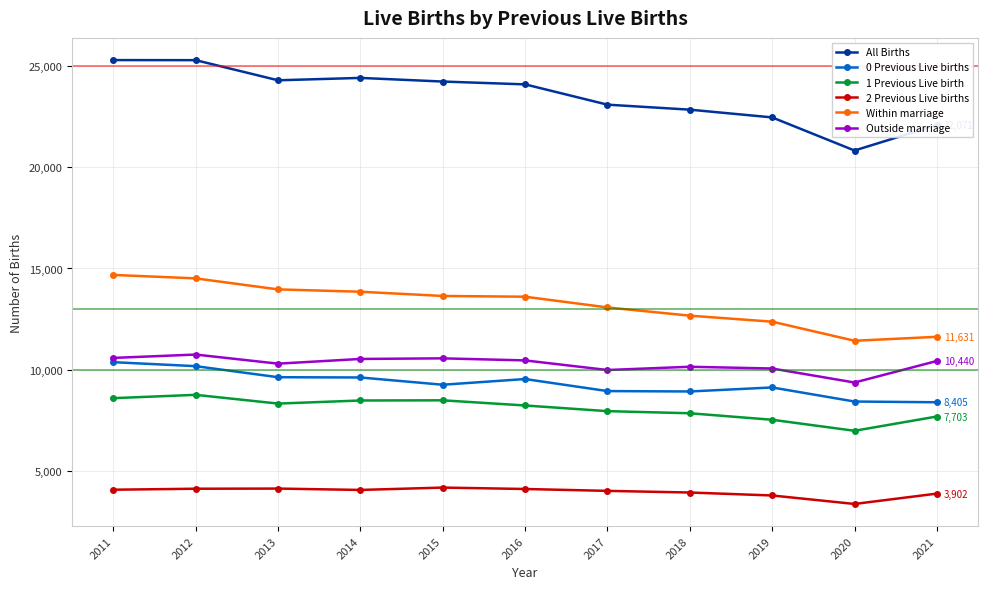

Does the chart have visible grid lines?

Yes